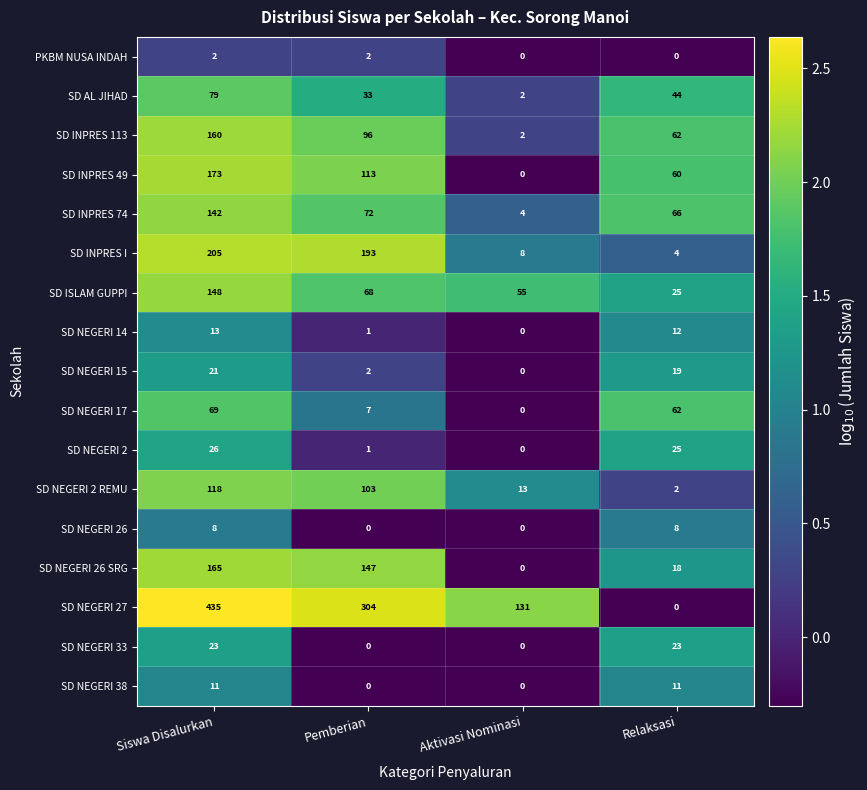

Where does the SD INPRES 113 series first go above 96?

Siswa Disalurkan